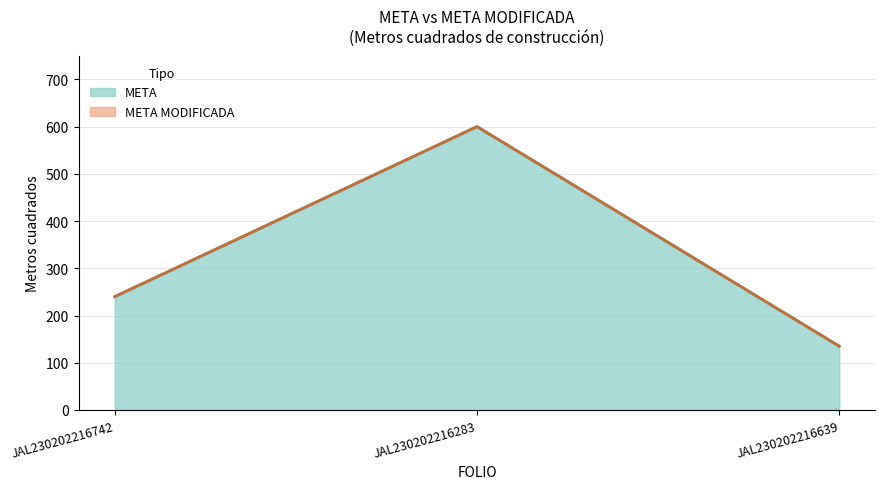

Which category has the lowest value in the META MODIFICADA series?

JAL230202216639